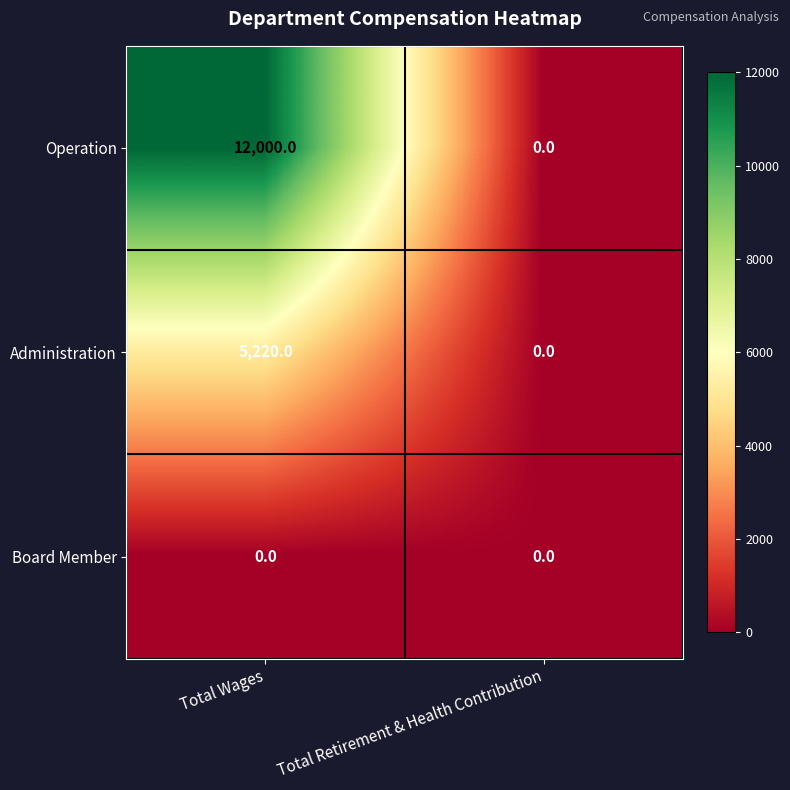

At which category is the sum across all series the highest?

Total Wages